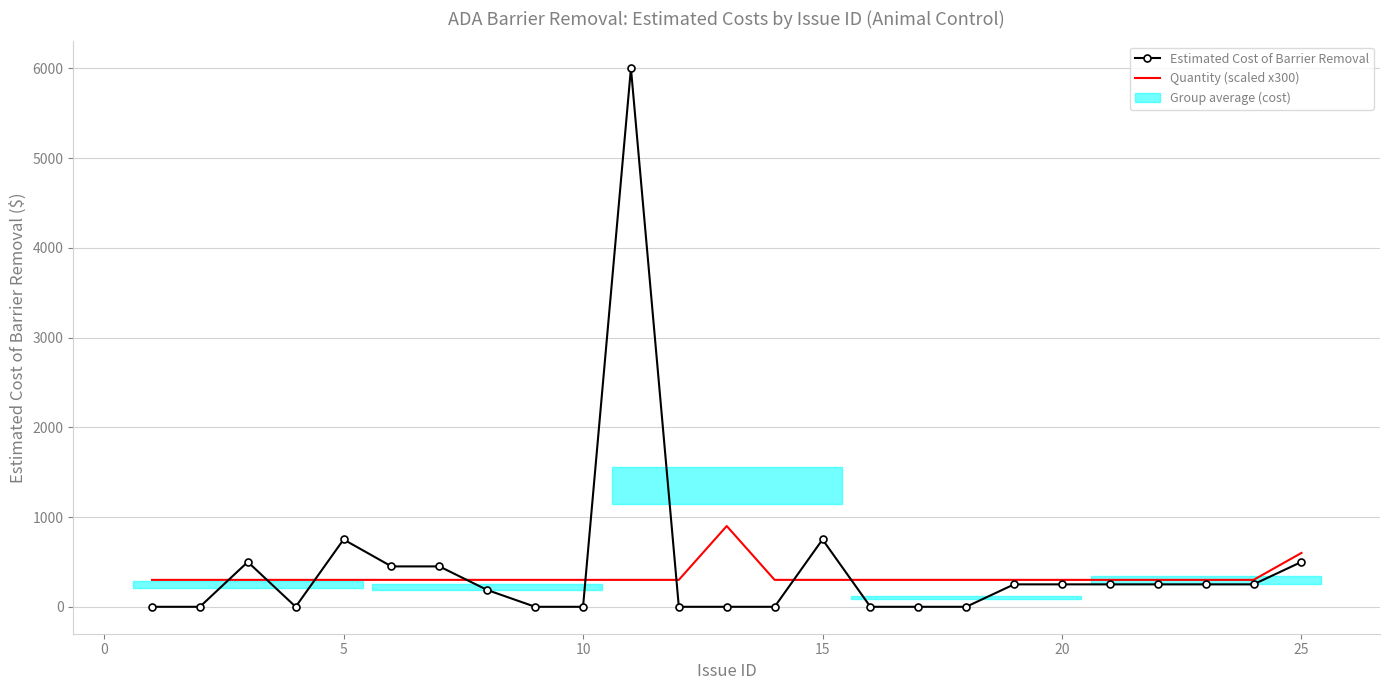

How many positive values does the Estimated Cost of Barrier Removal series have?

14